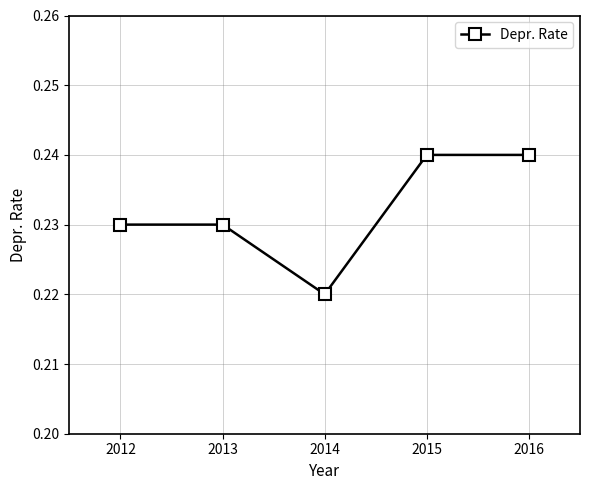

How many distinct data groups are displayed?

1